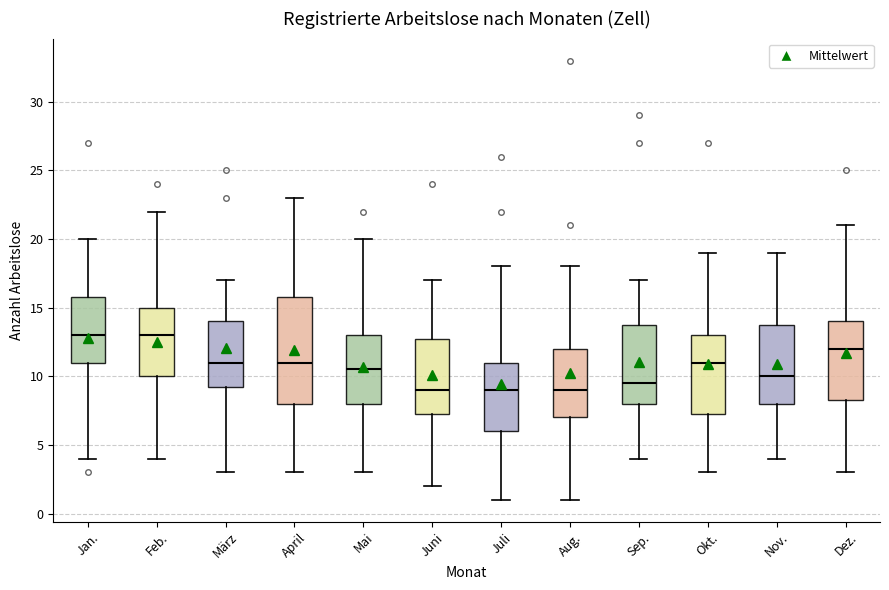

Comparing the boxes themselves (not the whiskers), which one is the tallest?

April